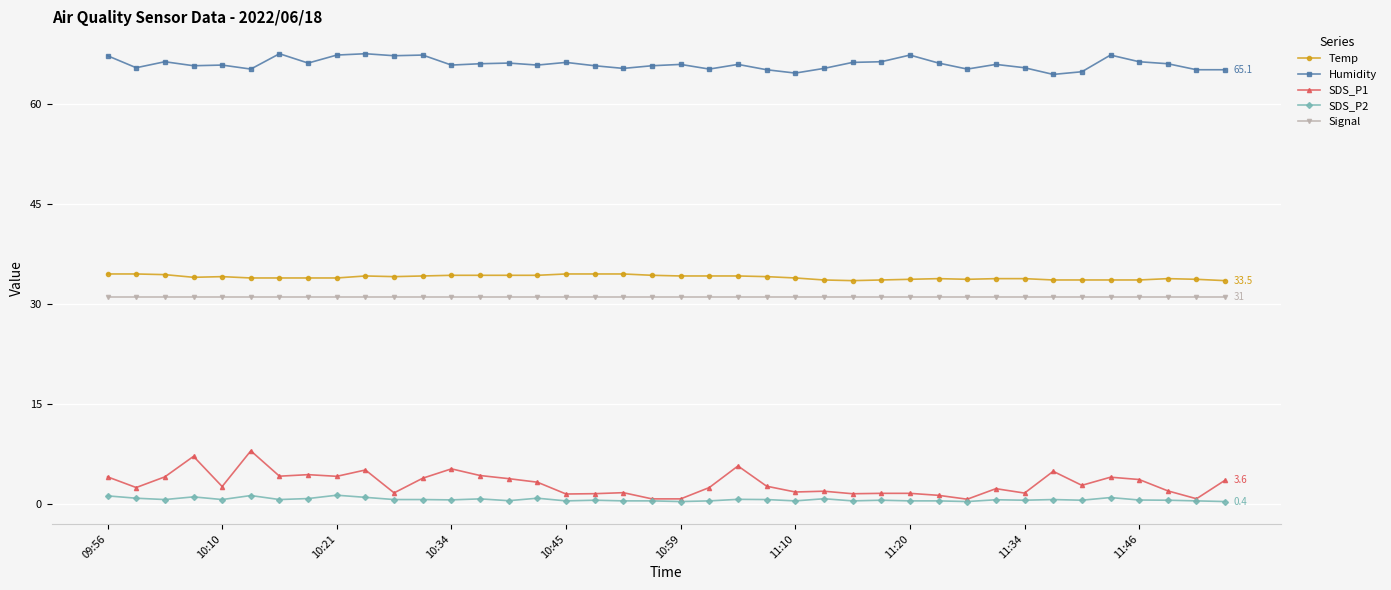

At how many categories does at least one series exceed 50?

40